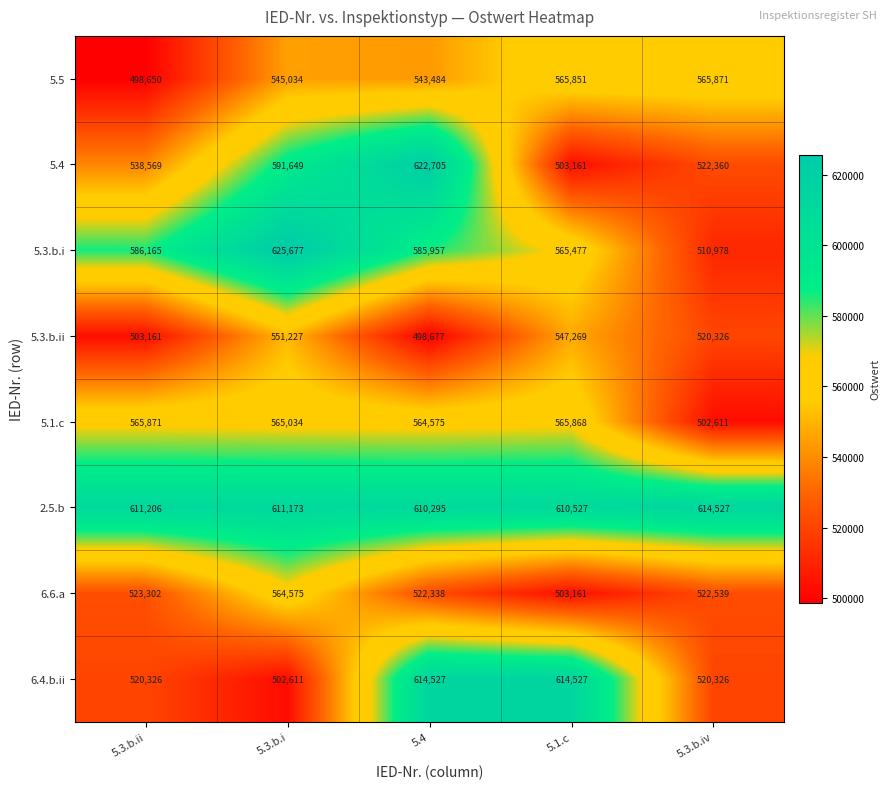

Which series has the largest total across all categories?

2.5.b